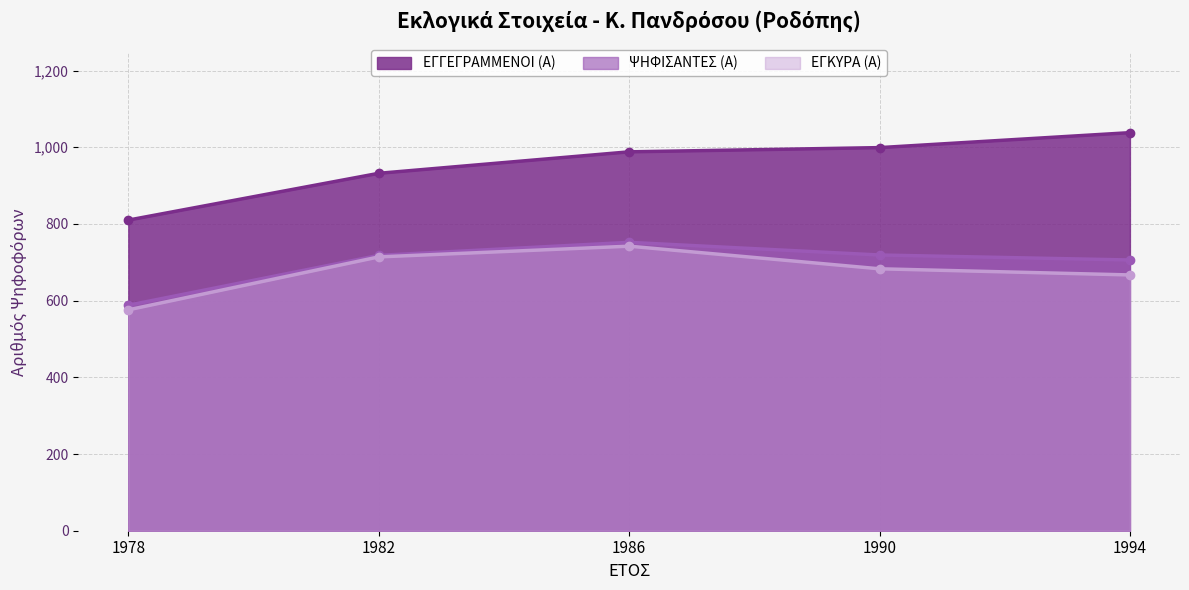

What is the lowest value of the ΕΓΚΥΡΑ (Α) series?

576